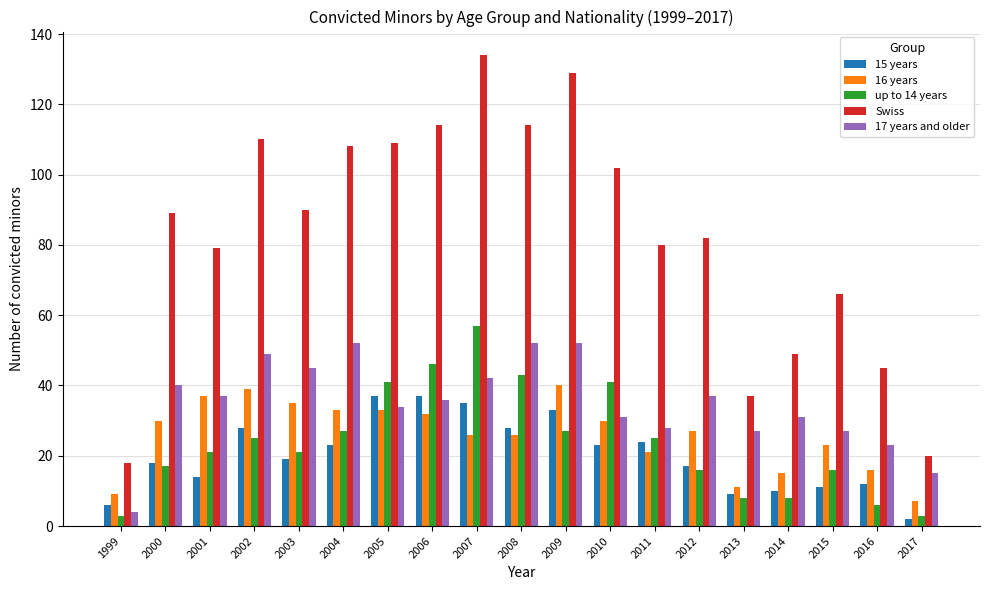

What is the maximum value for Swiss?

134